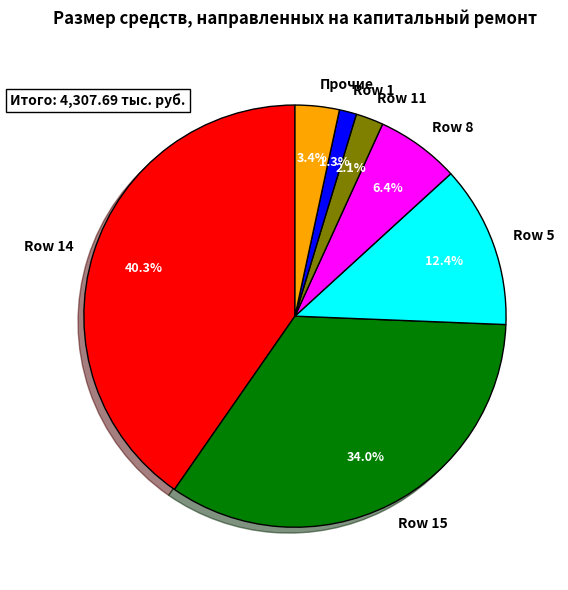

Rank the categories by value from highest to lowest.

Row 14, Row 15, Row 5, Row 8, Прочие, Row 11, Row 1